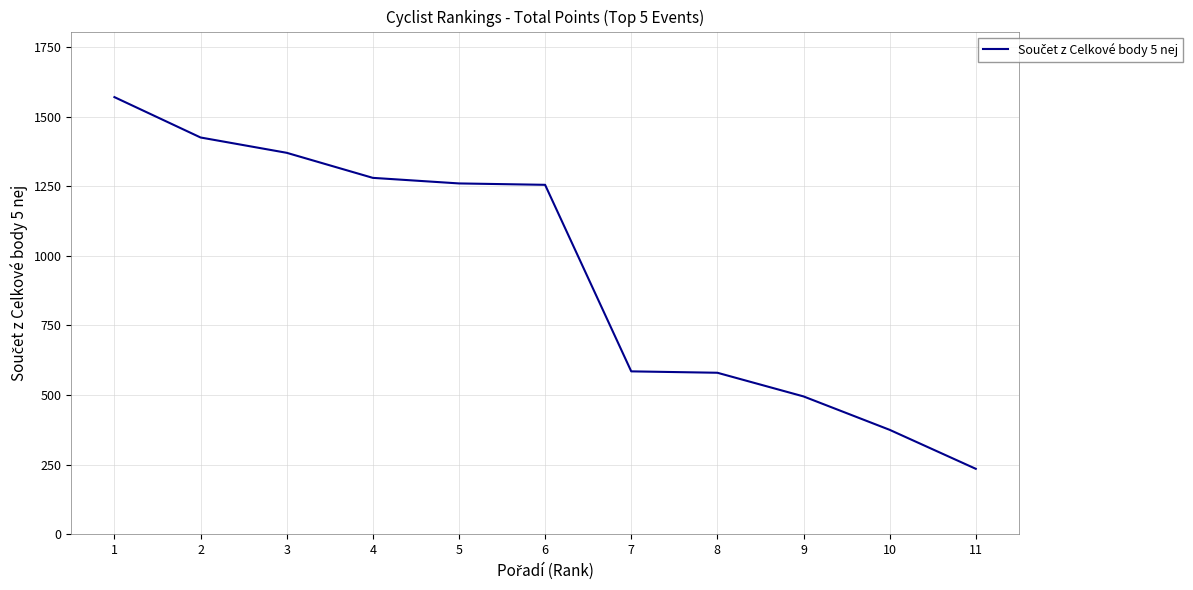

What is the minimum value shown in the chart?

235